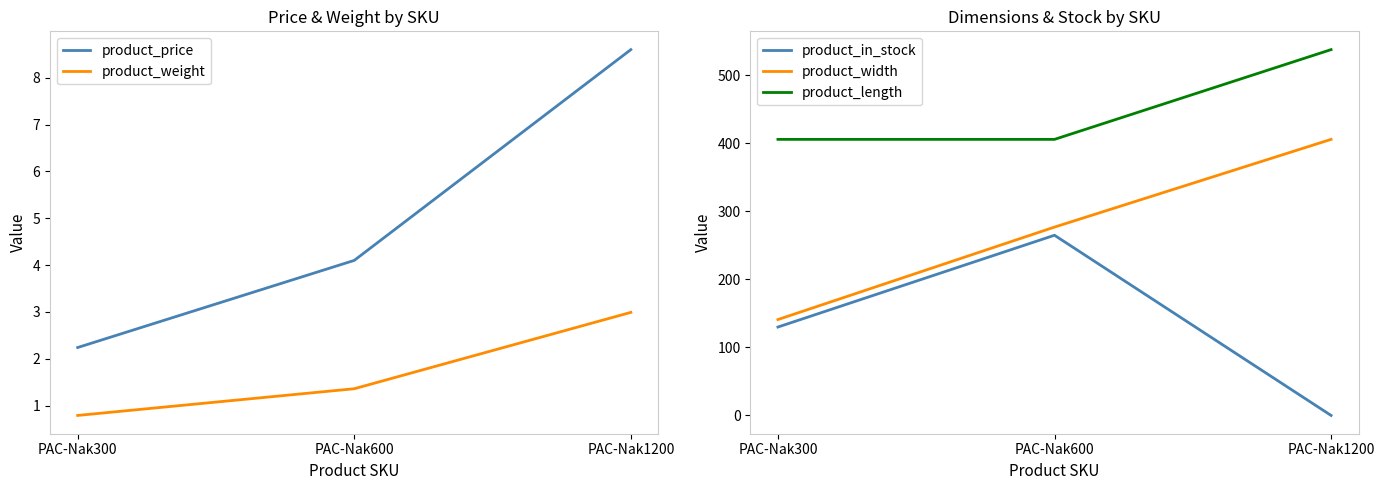

How many categories are shown in the chart?

3